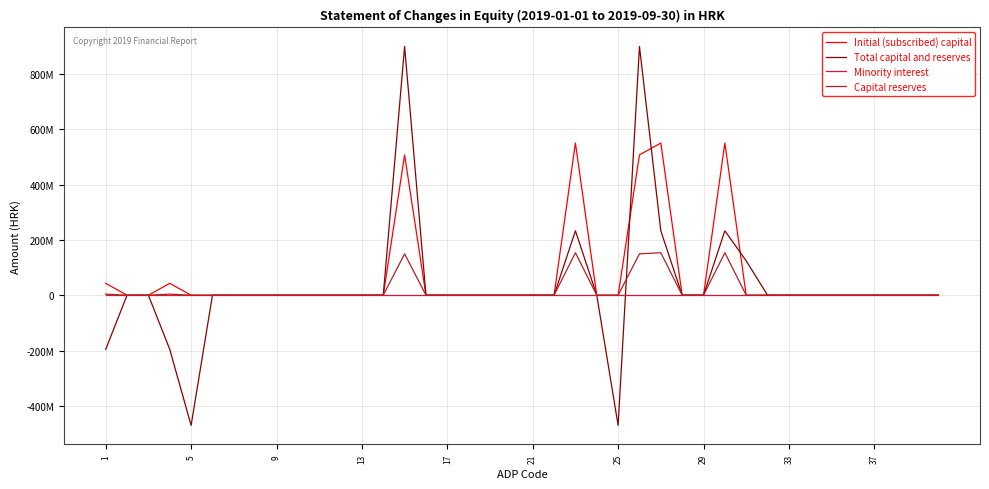

What is the difference between the maximum and second lowest values in the Initial (subscribed) capital series?

550287010